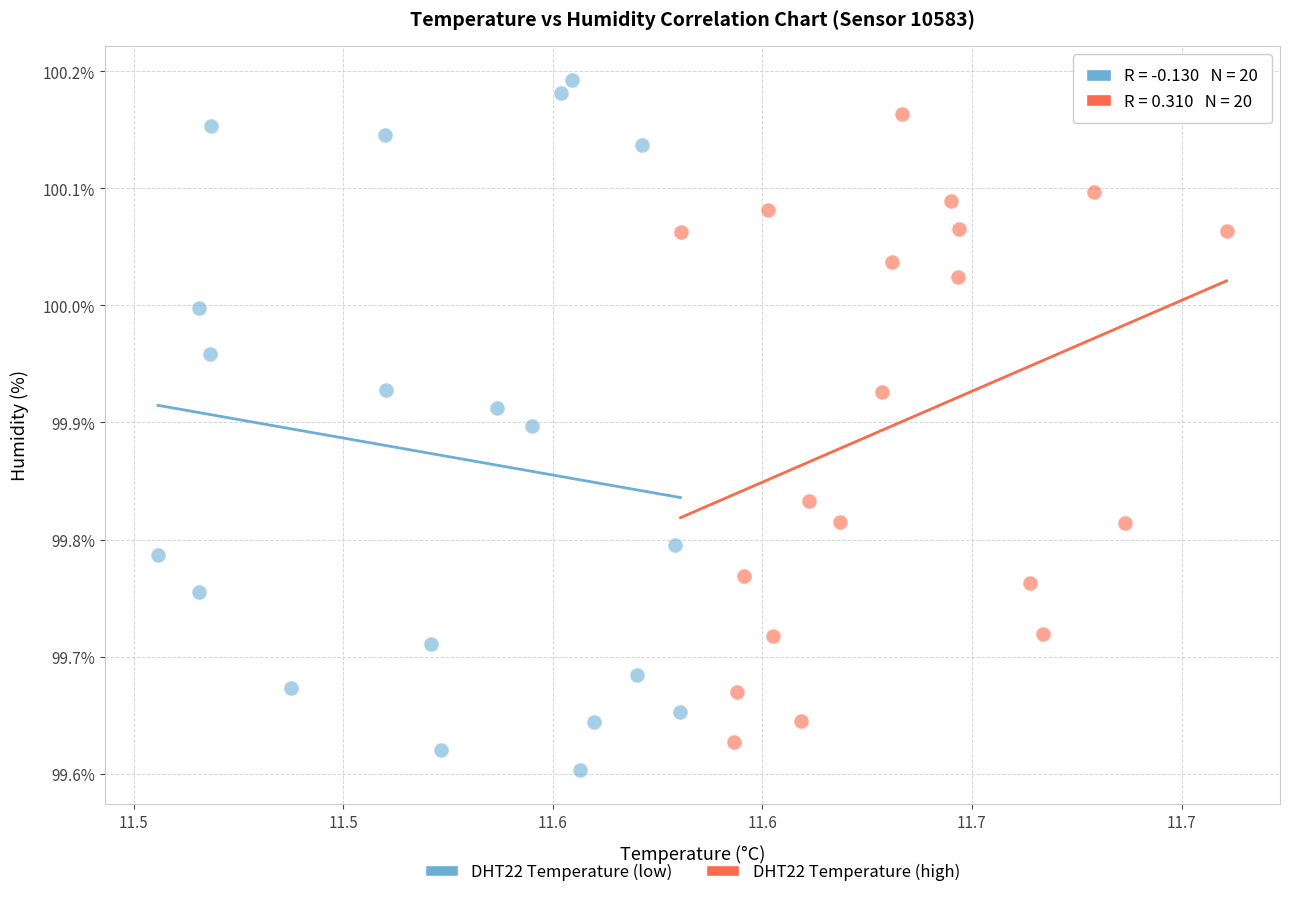

What are all the series names shown in the legend?

DHT22 Temperature (low), DHT22 Temperature (high)